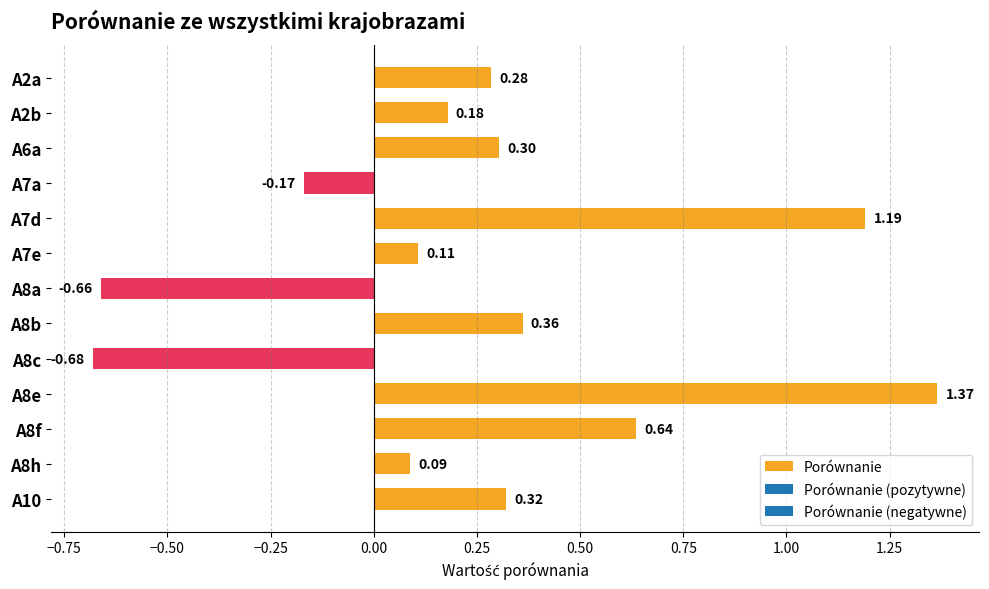

Rank the categories by value from highest to lowest.

A8e, A7d, A8f, A8b, A10, A6a, A2a, A2b, A7e, A8h, A7a, A8a, A8c